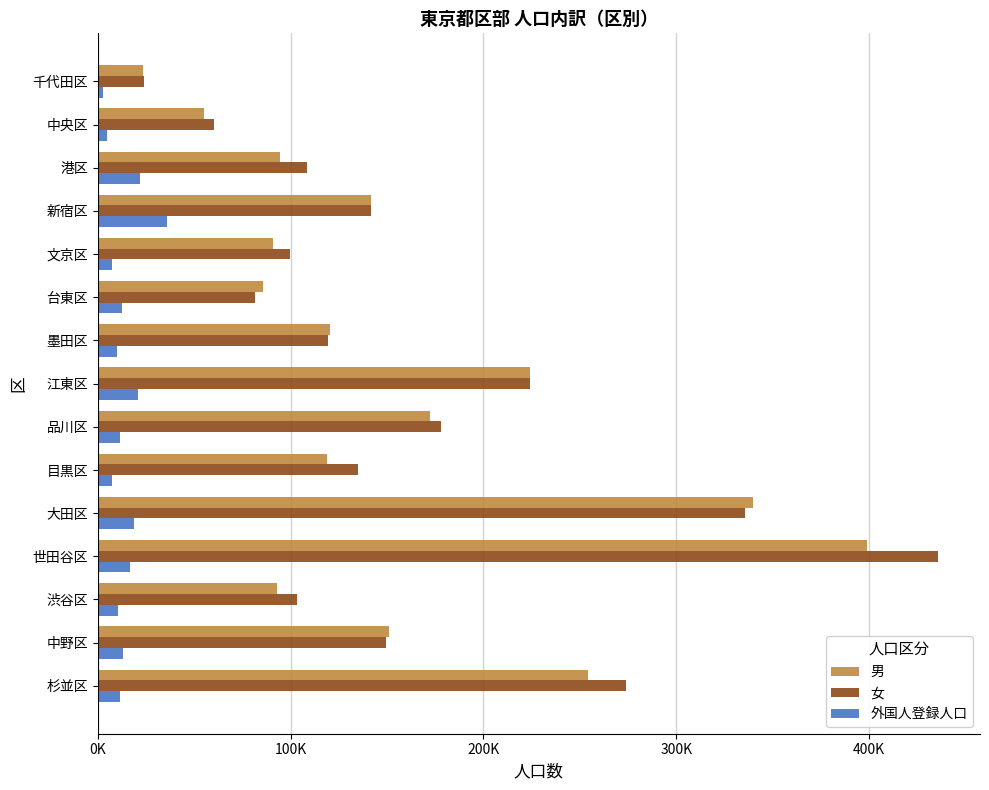

At which label does 女 reach its minimum?

千代田区